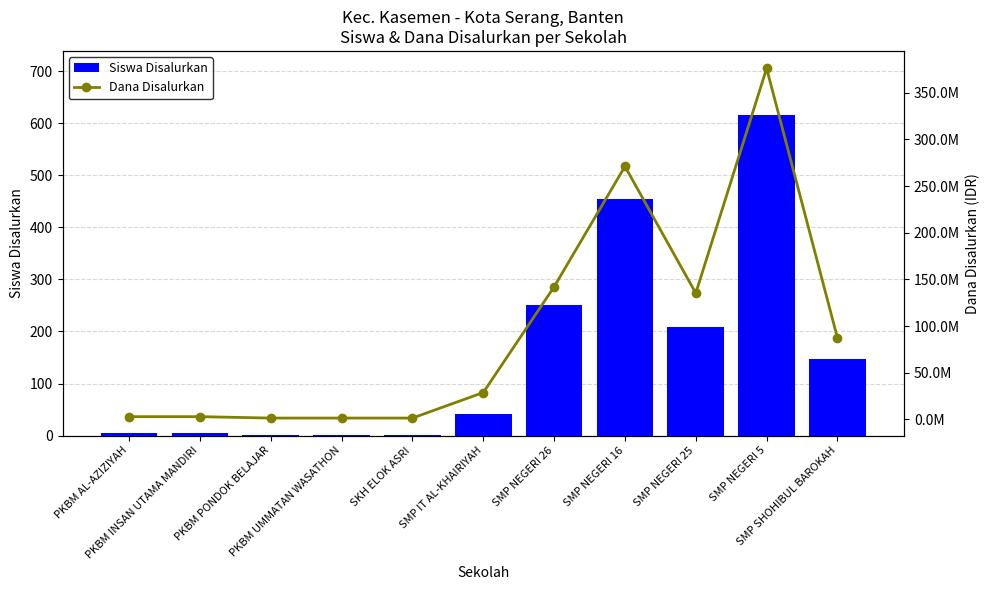

Between SMP IT AL-KHAIRIYAH and SMP NEGERI 16, which series saw the biggest shift?

Dana Disalurkan